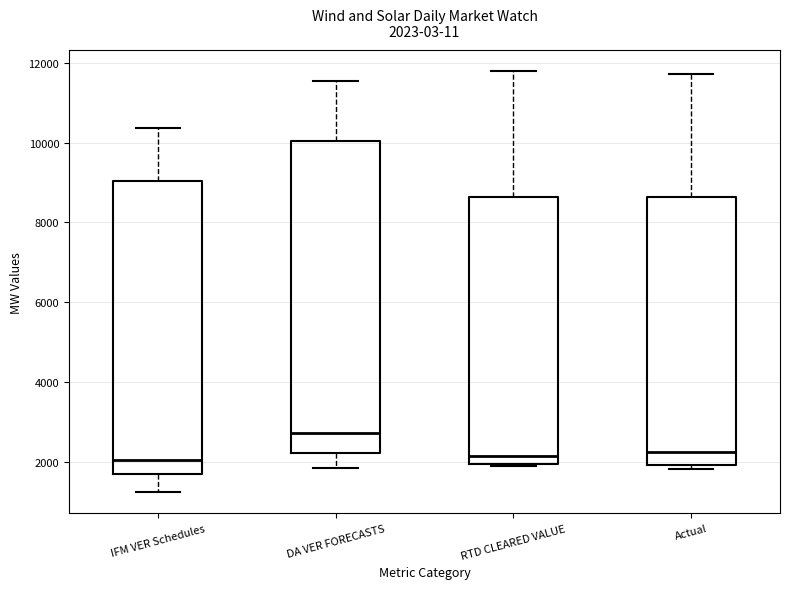

Which box's median line is the highest?

DA VER FORECASTS